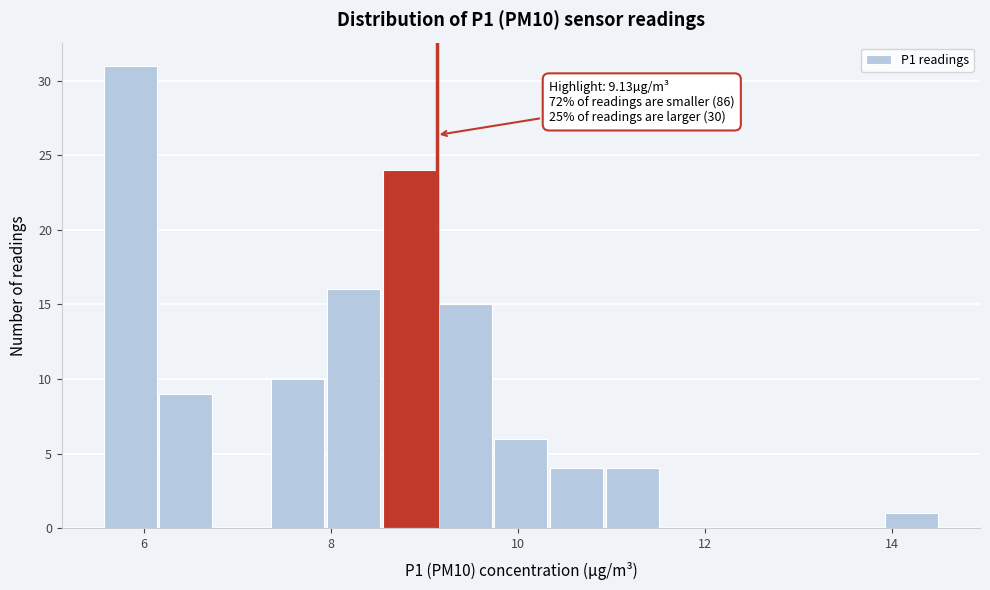

Around what value on the x-axis is the tallest bar? Give the approximate position of its centre, as read against the axis.

5.8